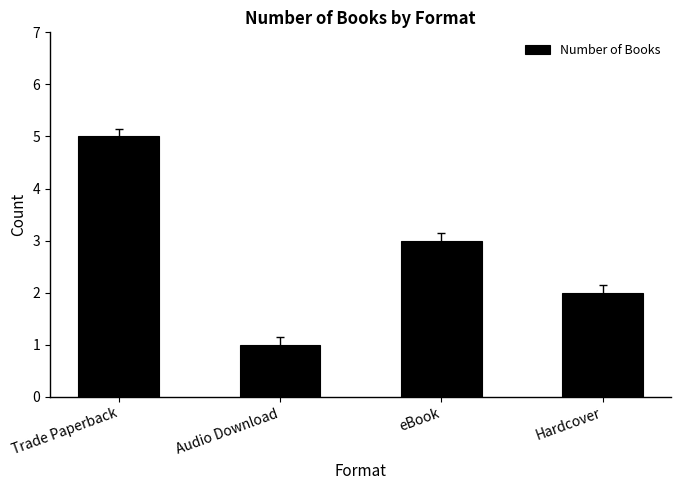

What is the value of the 4th bar from the left?

2